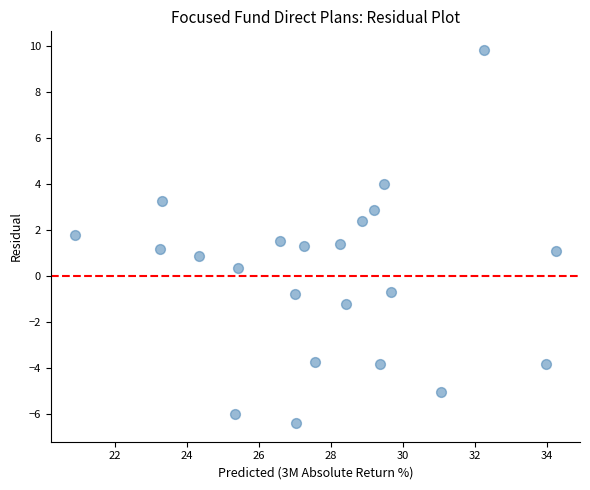

What is the range of X values (max minus min)?

13.4